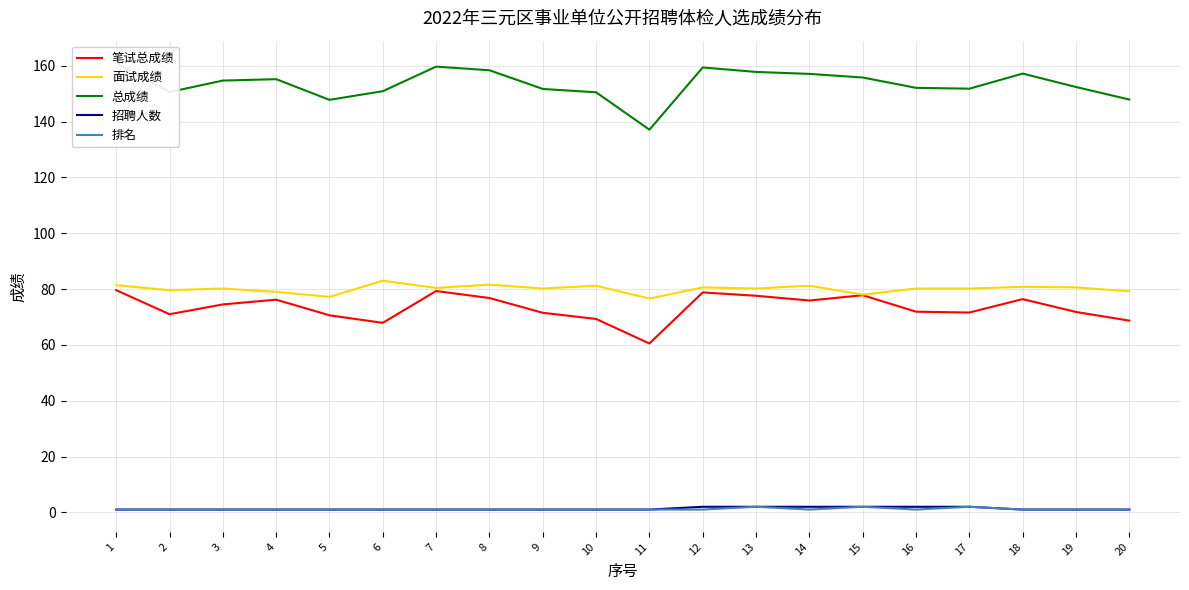

True or false: 排名 has a value of 3.1 at 13.

False